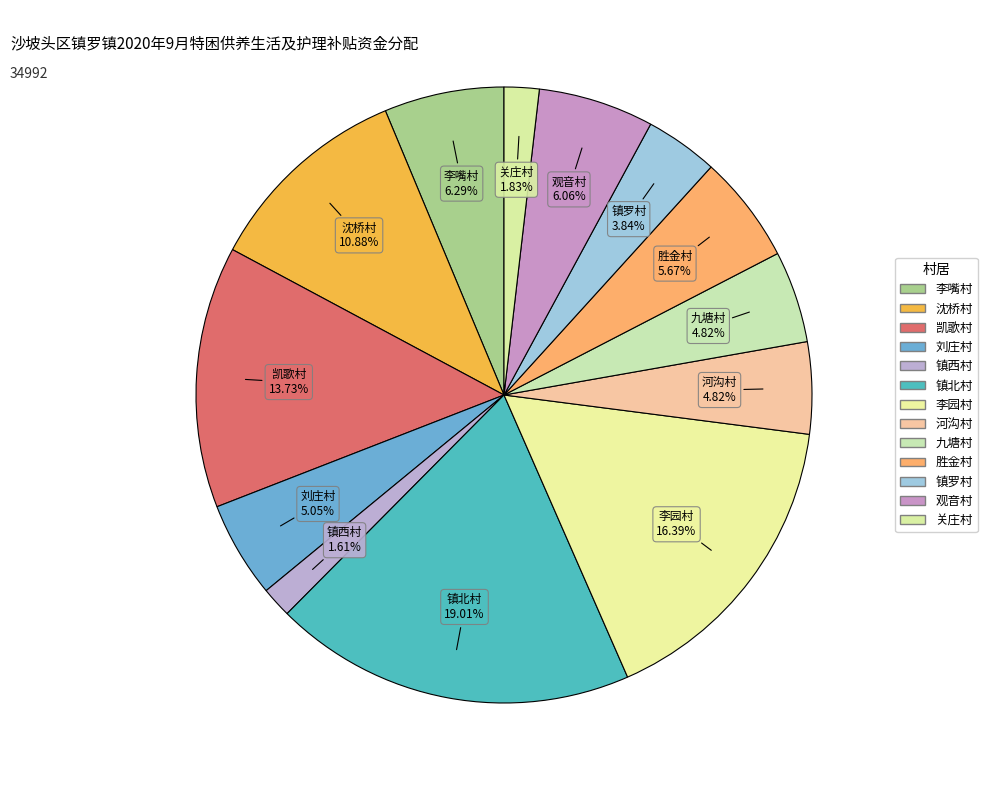

To the nearest percent, what is the difference between the 观音村 and 河沟村 slice percentages?

1%